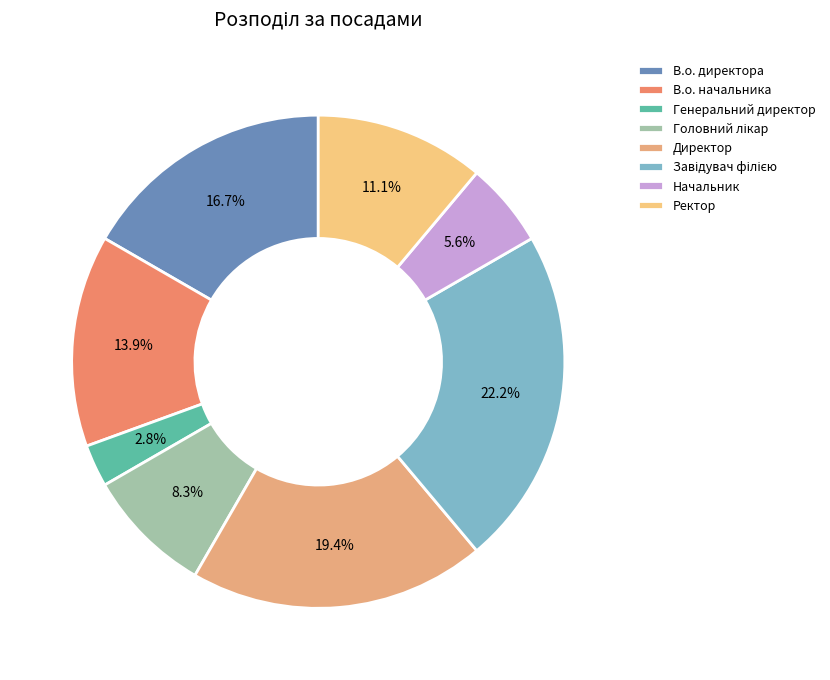

What percentage is the Генеральний директор slice, to the nearest percent?

3%